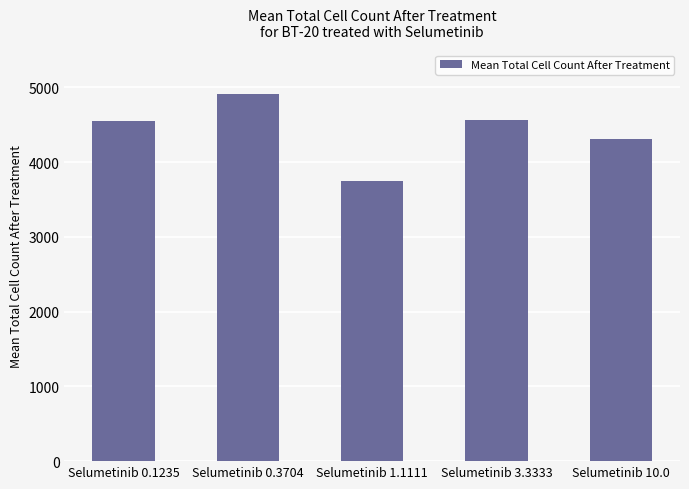

Approximately how many times larger is the value at Selumetinib 1.1111 compared to Selumetinib 0.3704?

0.8